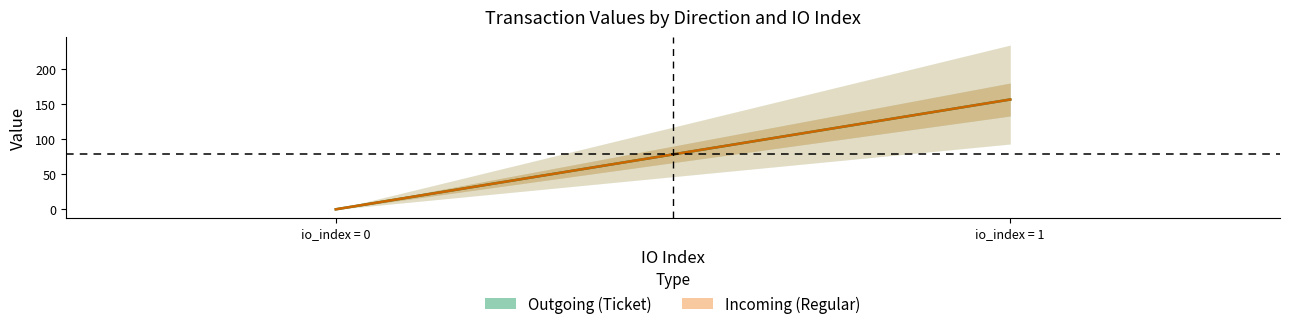

What is the minimum value for value_outgoing?

0.1